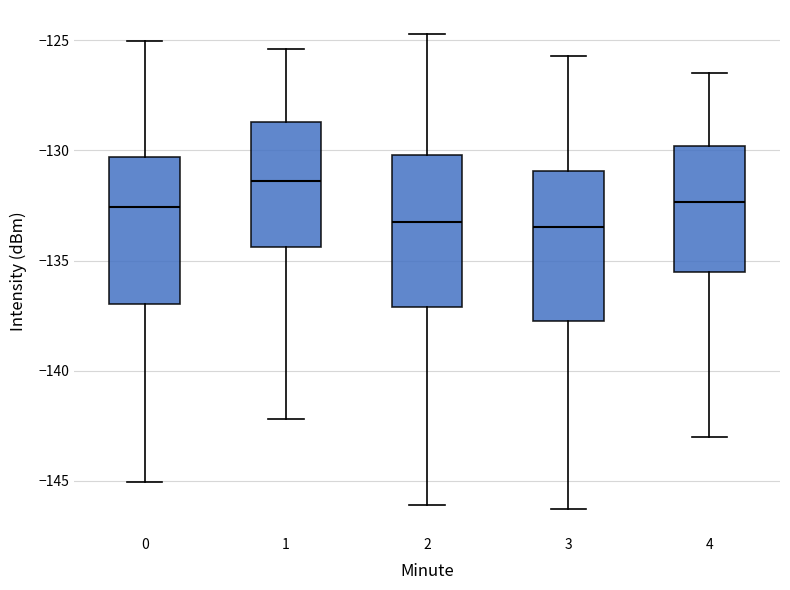

Where does the lower whisker of the box at x = 3 end on the y-axis? The values are not printed on the chart, so give them approximately, as read against the axis.

-146.5